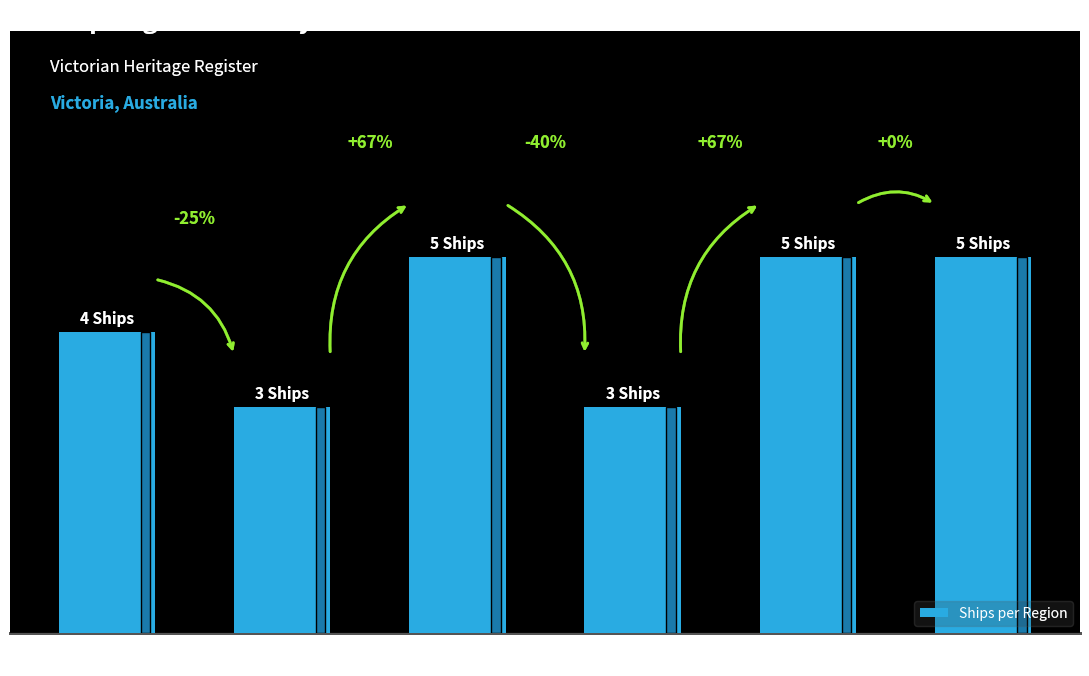

Reading right to left, what are all the values shown in this chart?

5	5	3	5	3	4